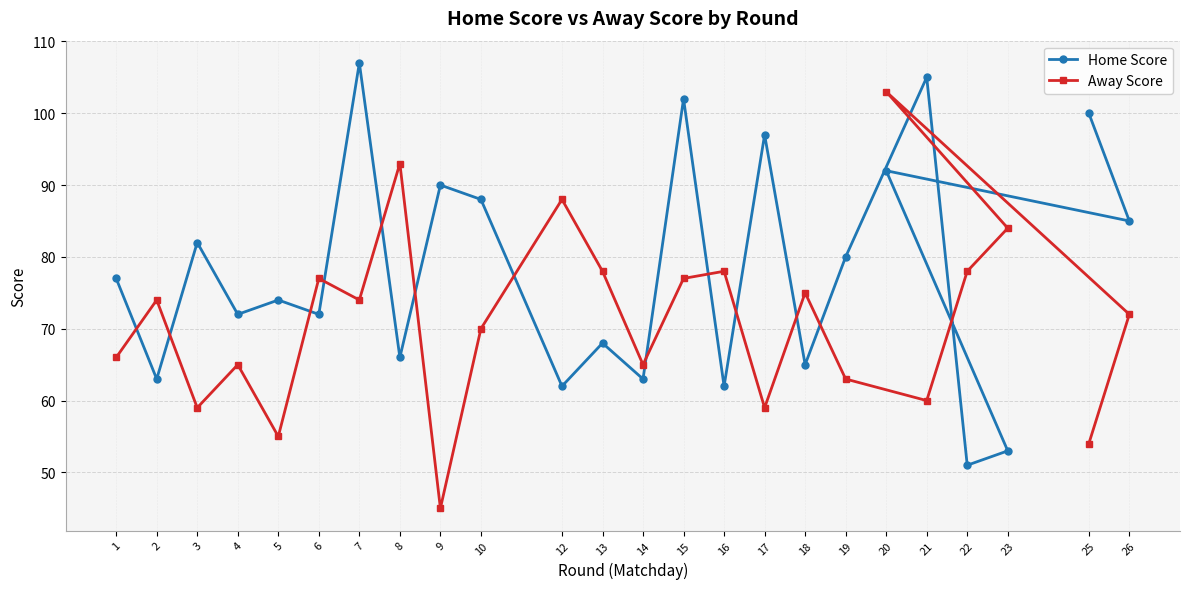

At how many categories does at least one series exceed 88?

8